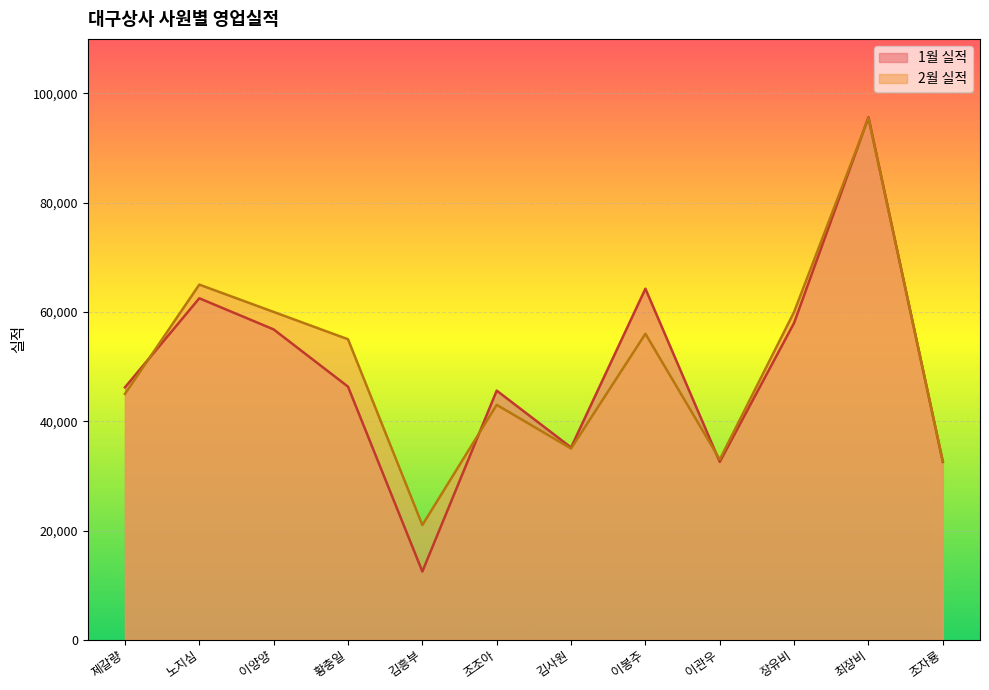

Is the value of 2월 실적 at 노지심 greater than the value of 1월 실적 at 이관우?

Yes